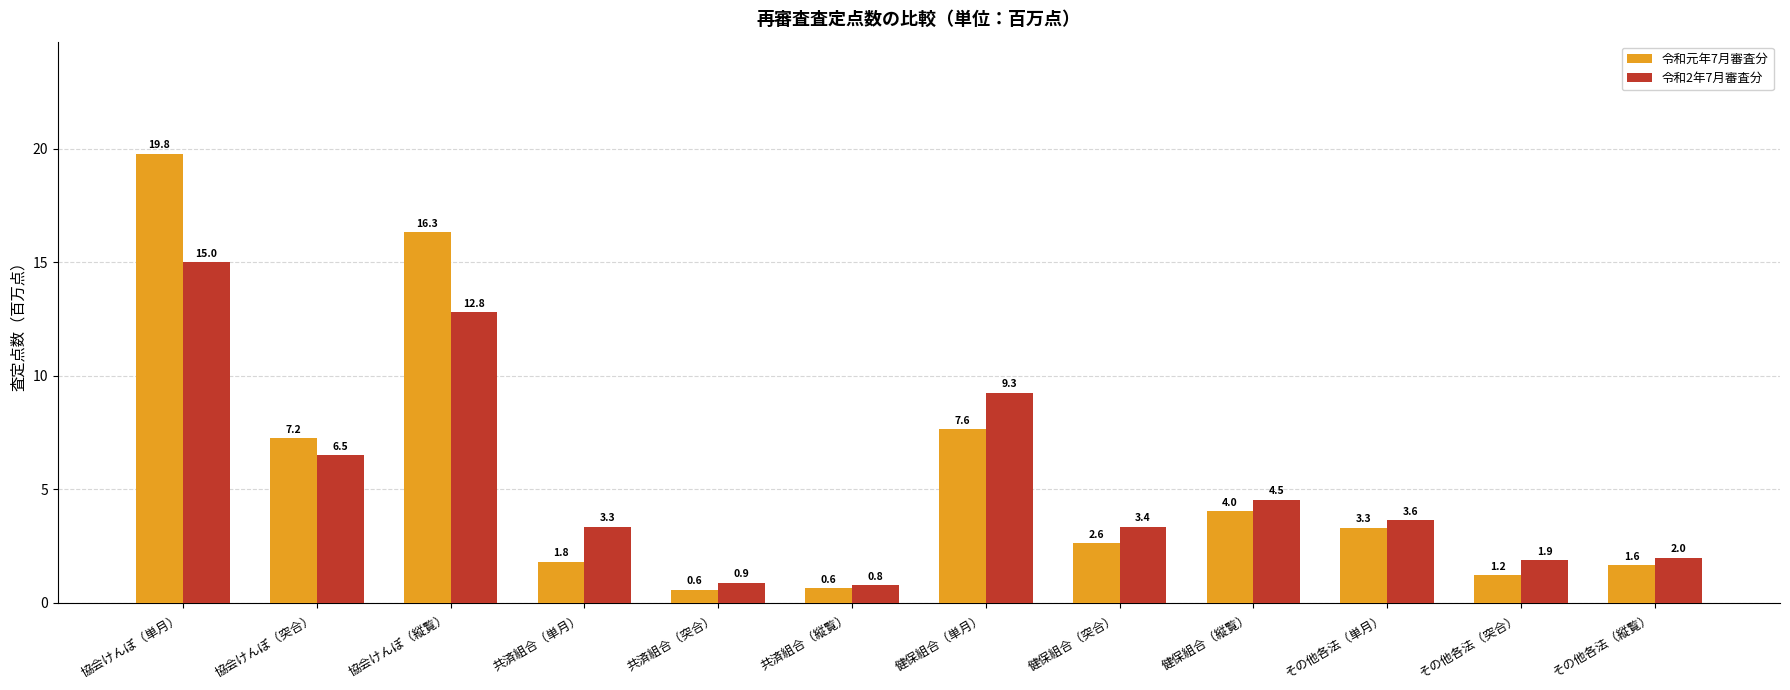

At how many categories does at least one series exceed 18?

1